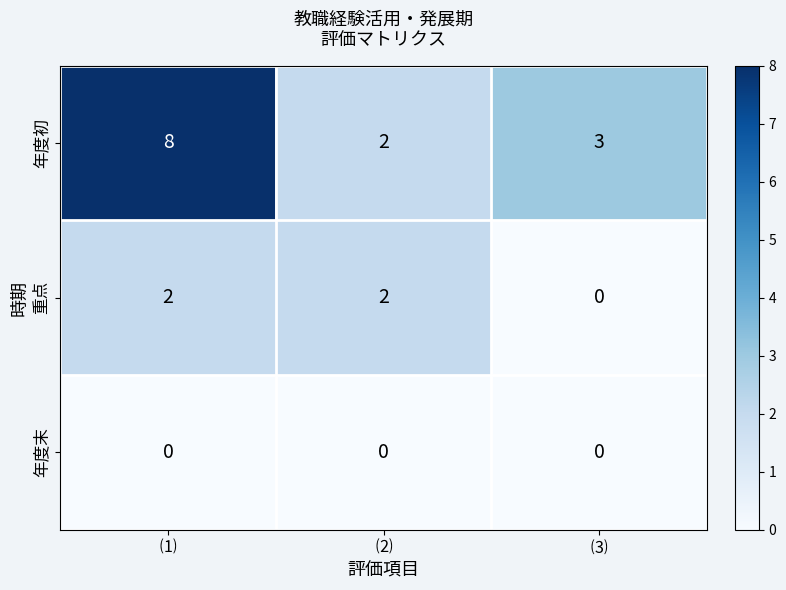

Between ⑵ and ⑶, which series saw the biggest shift?

重点